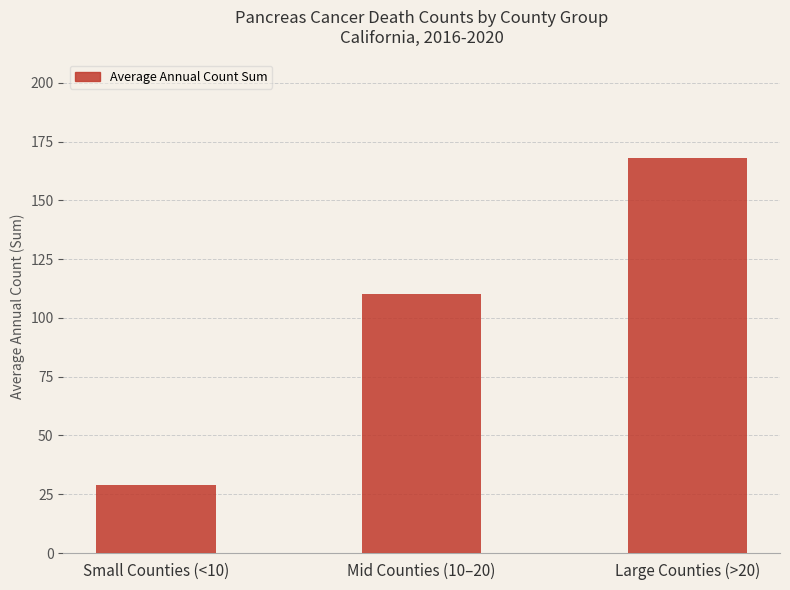

Are the bars grouped side by side (vs. stacked)?

No